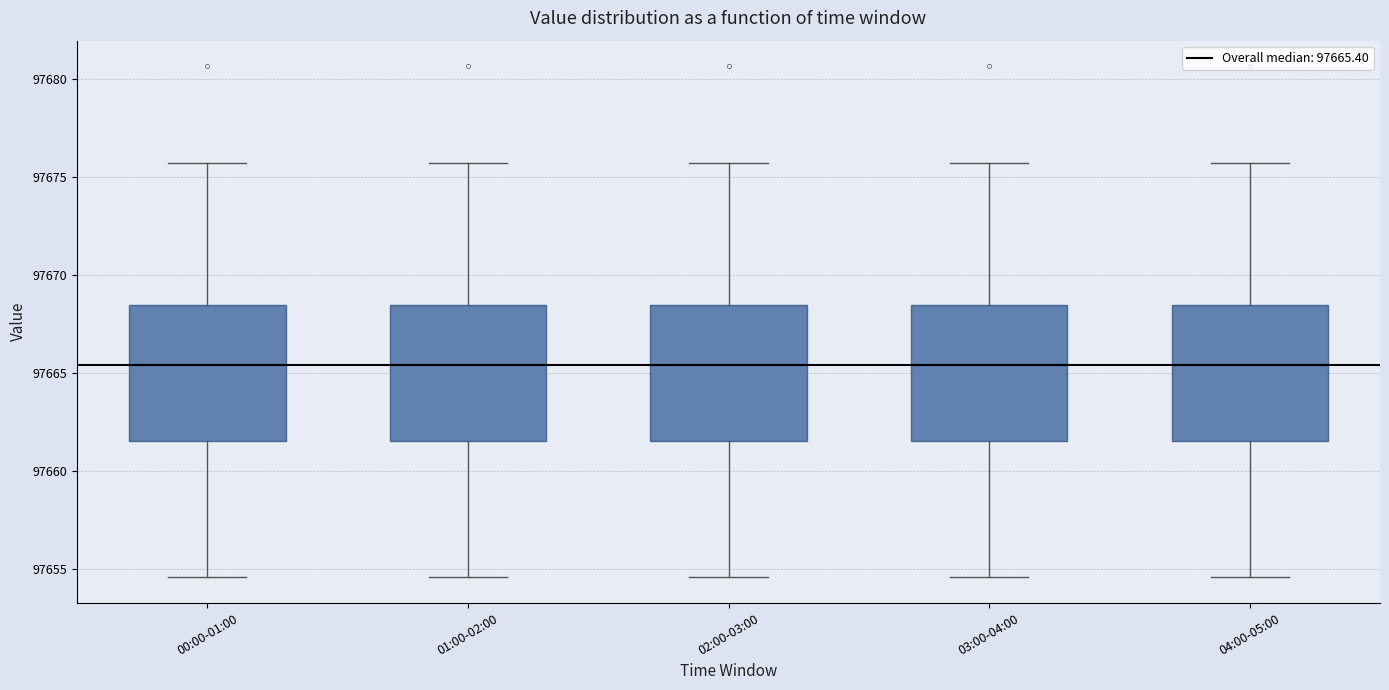

Reading left to right, transcribe this box plot: for each box, give where its median line is, the range the box spans, and where its two whiskers end, as read against the y-axis. The values are not printed on the chart, so give them approximately, as read against the axis.

00:00-01:00: median 97665.5, box 97661.5 to 97668.5, whiskers 97654.5 to 97675.5
01:00-02:00: median 97665.5, box 97661.5 to 97668.5, whiskers 97654.5 to 97675.5
02:00-03:00: median 97665.5, box 97661.5 to 97668.5, whiskers 97654.5 to 97675.5
03:00-04:00: median 97665.5, box 97661.5 to 97668.5, whiskers 97654.5 to 97675.5
04:00-05:00: median 97665.5, box 97661.5 to 97668.5, whiskers 97654.5 to 97675.5